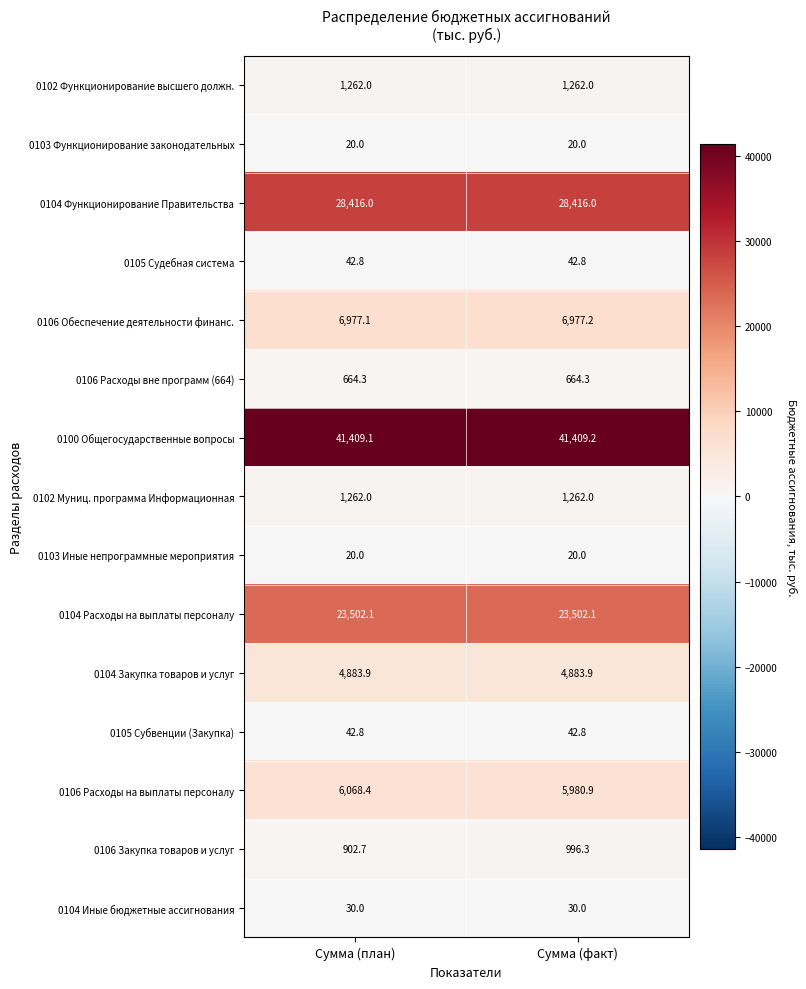

Reading right to left, extract all data points from this chart.

0102 Функционирование высшего должн.: Сумма (факт)=1262.0	Сумма (план)=1262.0
0103 Функционирование законодательных: Сумма (факт)=20.0	Сумма (план)=20.0
0104 Функционирование Правительства: Сумма (факт)=28416.0	Сумма (план)=28416.0
0105 Судебная система: Сумма (факт)=42.8	Сумма (план)=42.8
0106 Обеспечение деятельности финанс.: Сумма (факт)=6977.2	Сумма (план)=6977.1
0106 Расходы вне программ (664): Сумма (факт)=664.3	Сумма (план)=664.3
0100 Общегосударственные вопросы: Сумма (факт)=41409.2	Сумма (план)=41409.1
0102 Муниц. программа Информационная: Сумма (факт)=1262.0	Сумма (план)=1262.0
0103 Иные непрограммные мероприятия: Сумма (факт)=20.0	Сумма (план)=20.0
0104 Расходы на выплаты персоналу: Сумма (факт)=23502.1	Сумма (план)=23502.1
0104 Закупка товаров и услуг: Сумма (факт)=4883.9	Сумма (план)=4883.9
0105 Субвенции (Закупка): Сумма (факт)=42.8	Сумма (план)=42.8
0106 Расходы на выплаты персоналу: Сумма (факт)=5980.9	Сумма (план)=6068.4
0106 Закупка товаров и услуг: Сумма (факт)=996.3	Сумма (план)=902.7
0104 Иные бюджетные ассигнования: Сумма (факт)=30.0	Сумма (план)=30.0